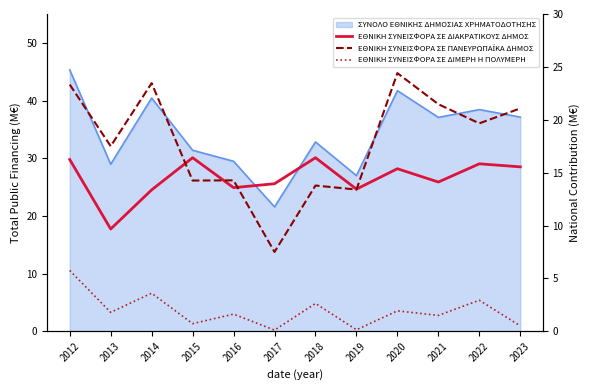

The ΕΘΝΙΚΗ ΣΥΝΕΙΣΦΟΡΑ ΣΕ ΠΑΝΕΥΡΩΠΑΪΚΑ ΔΗΜΟΣ series shows 21.5 at 2021. True or false?

True